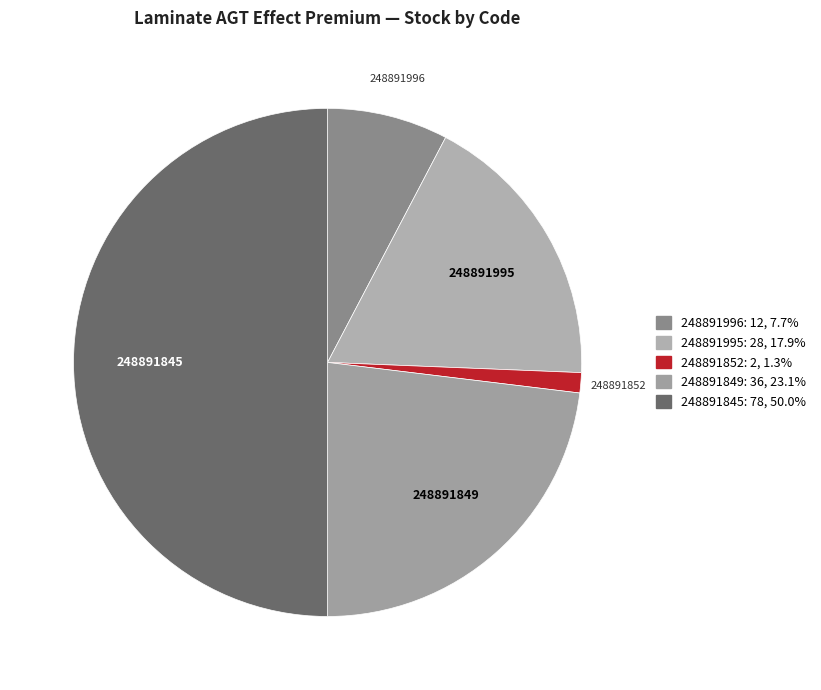

How many slices are in this pie chart?

5